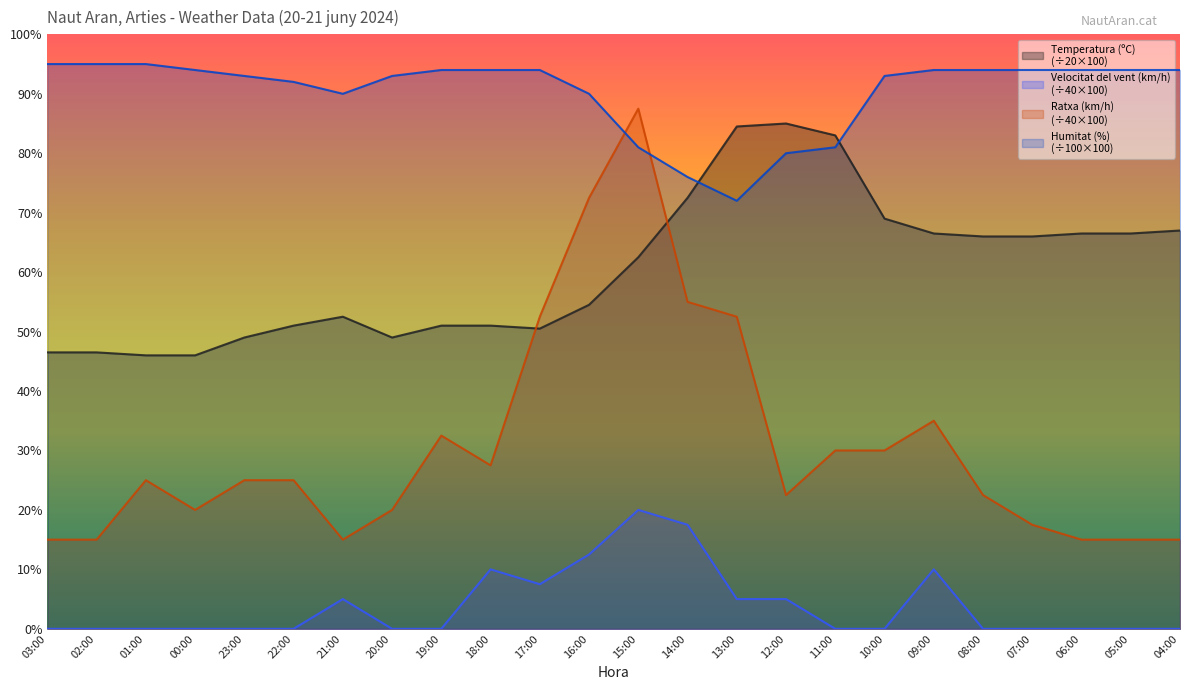

Which series has the widest spread of values?

Ratxa (km/h)